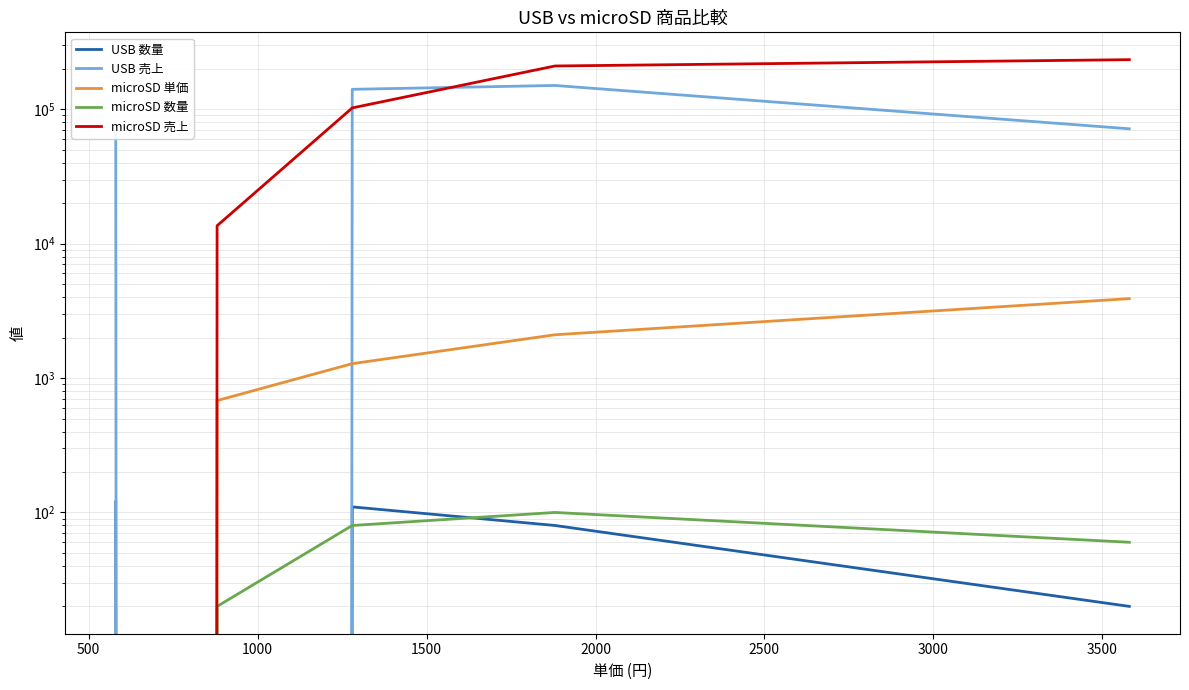

True or false: microSD 単価 and microSD 売上 cross at least once.

False